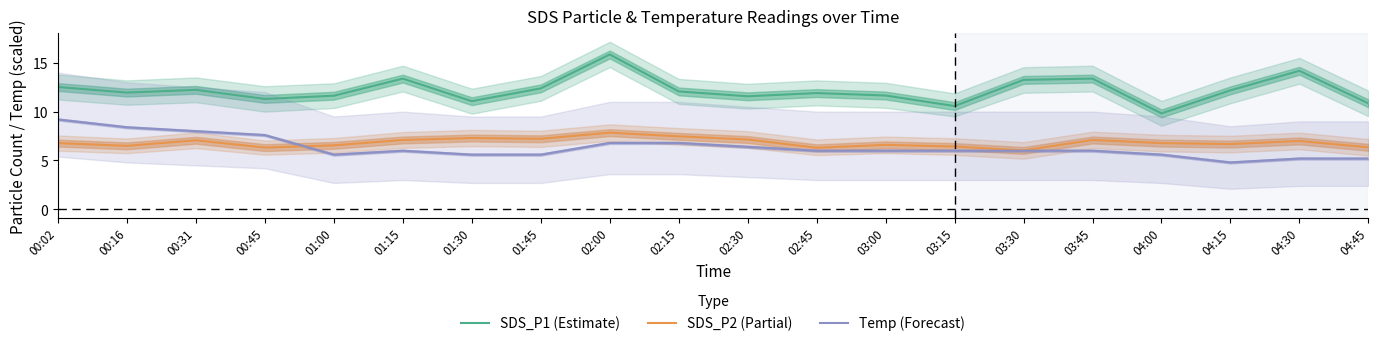

At which label is SDS_P1 (Estimate) closest to 12?

00:16